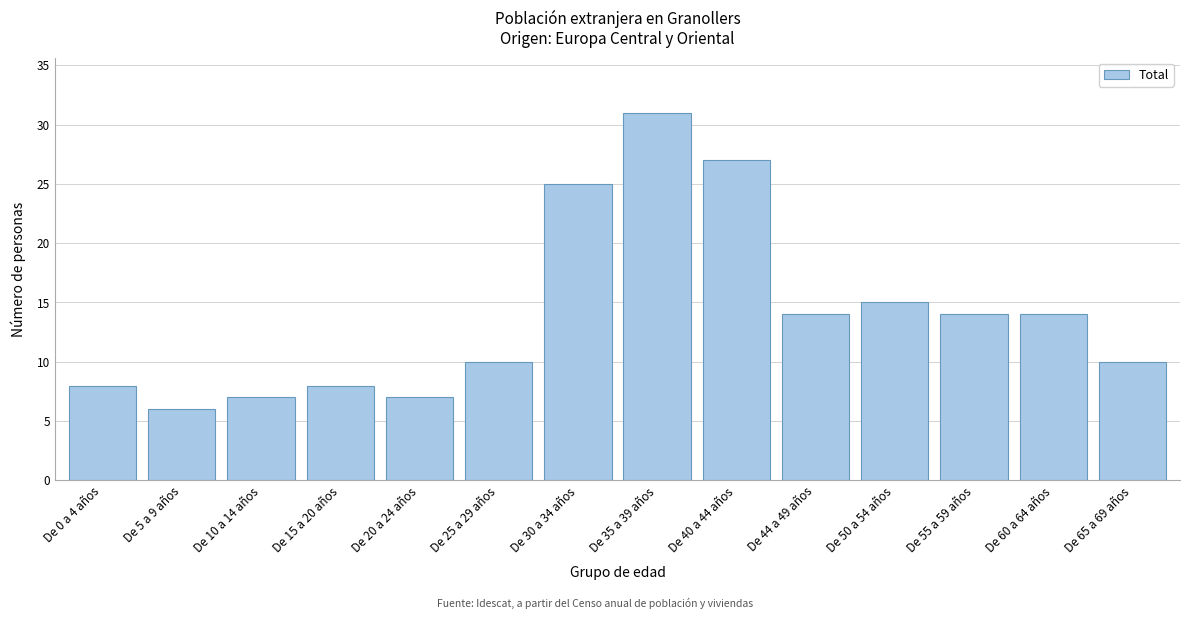

Reading right to left, what are all the values shown in this chart?

10	14	14	15	14	27	31	25	10	7	8	7	6	8